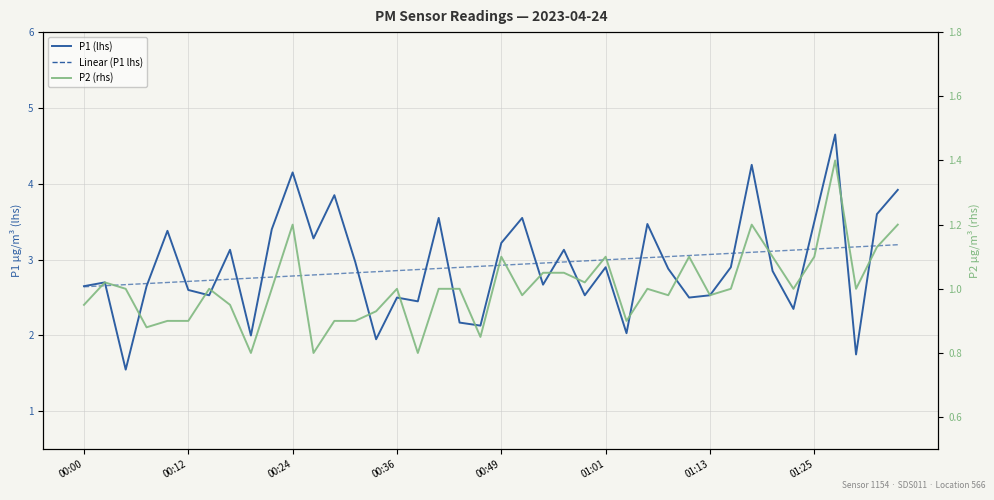

At which label is Linear (P1 lhs) closest to 2?

00:00